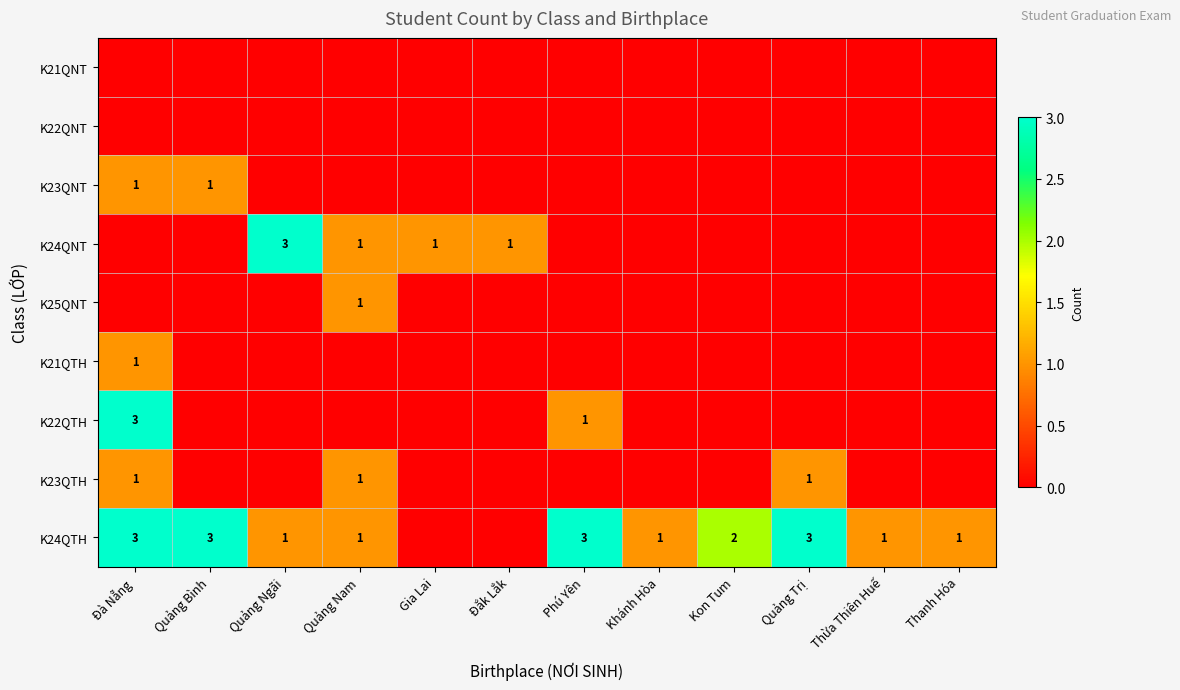

Is it true that K25QNT equals 1 at Quảng Nam?

True